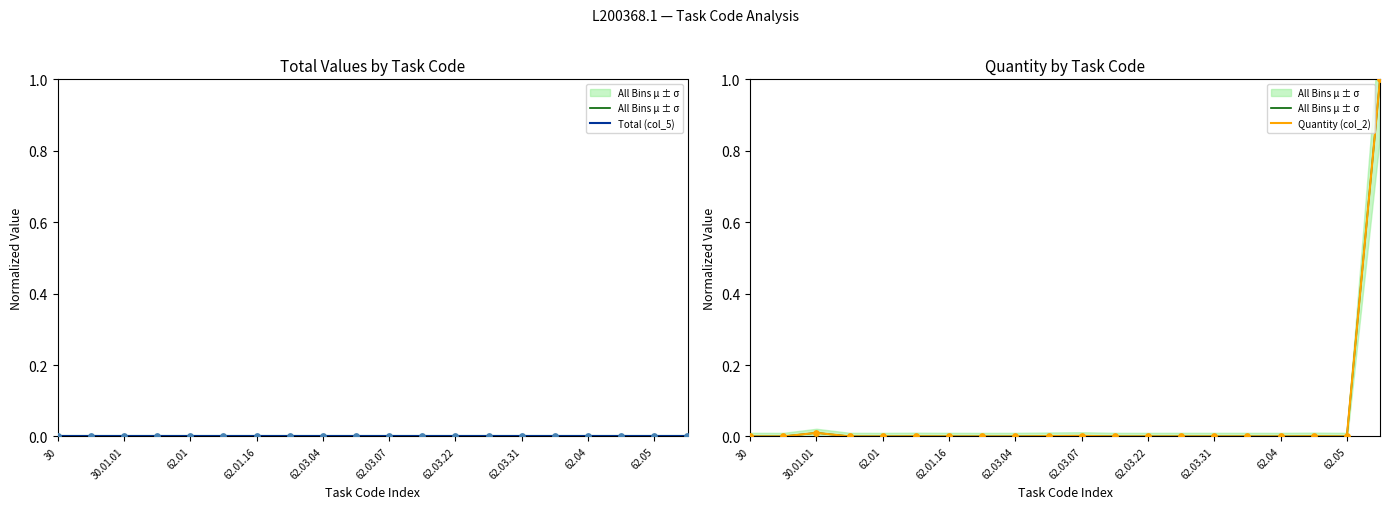

At which category is the sum across all series the highest?

19